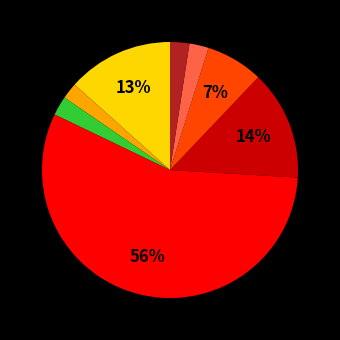

To the nearest percent, what is the average slice percentage?

12%